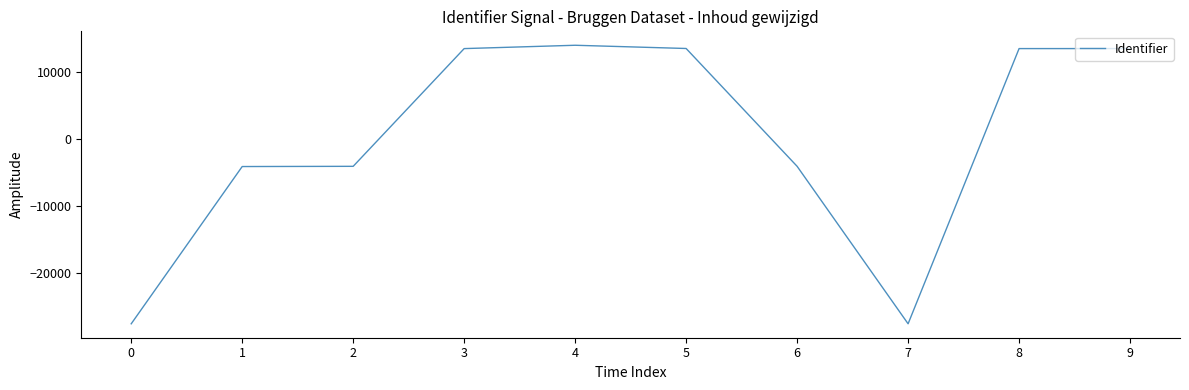

What is the difference between the values at 9 and 5?

12.0